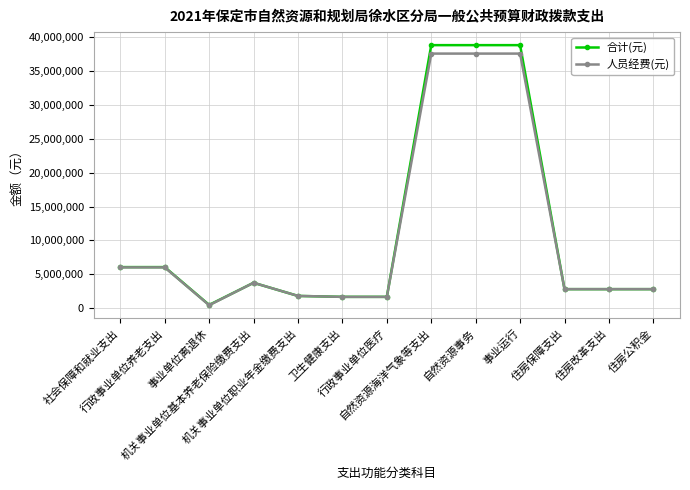

What position from the left is 事业单位离退休?

3